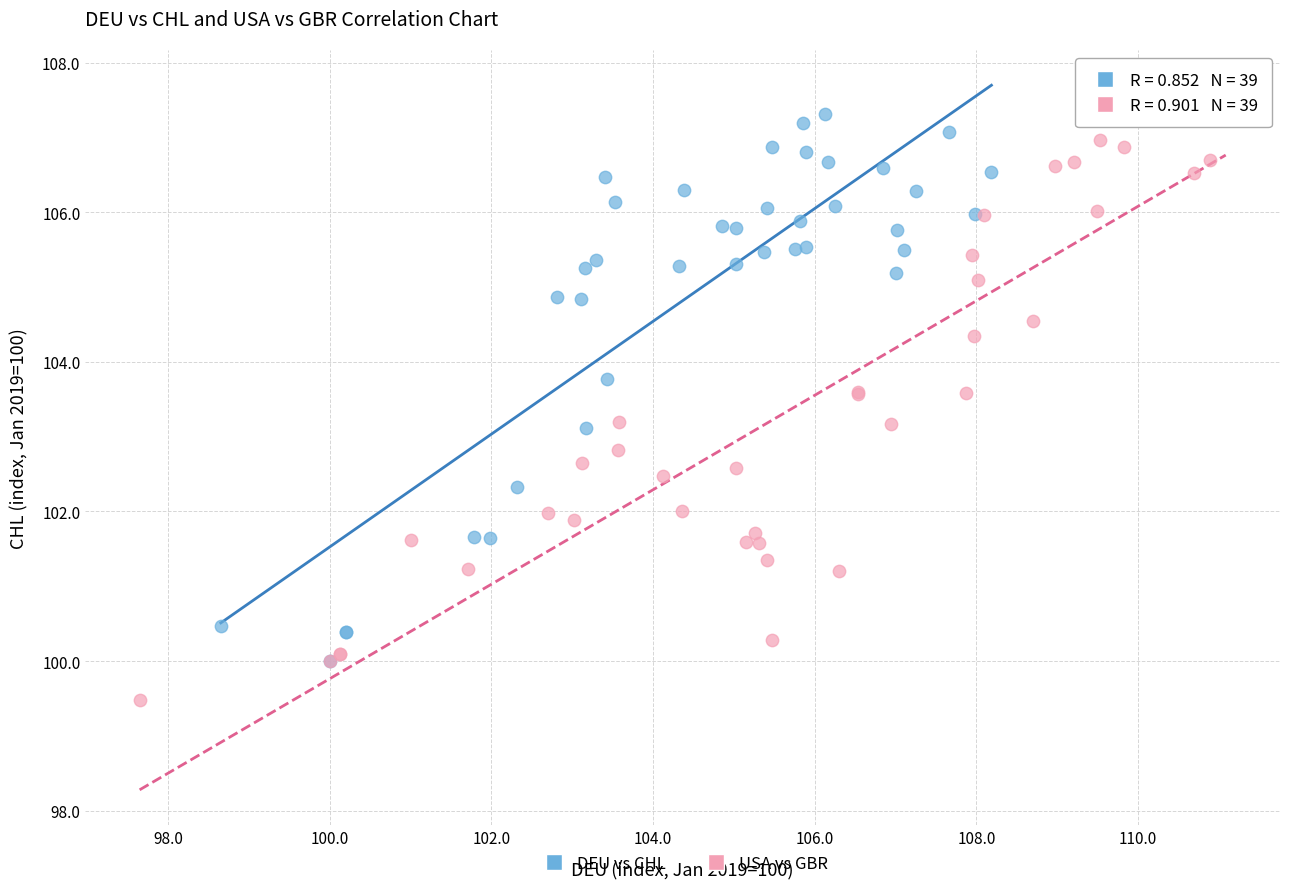

Which series has the widest spread of Y values?

USA vs GBR